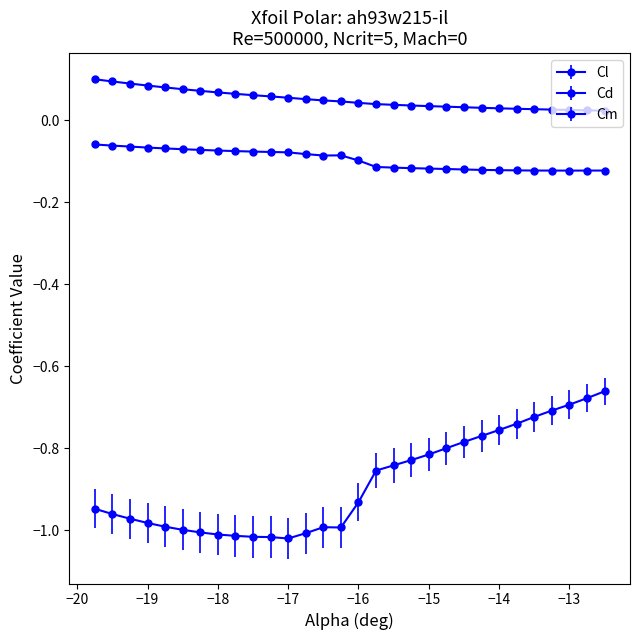

Is this an area chart (filled region under the line)?

No